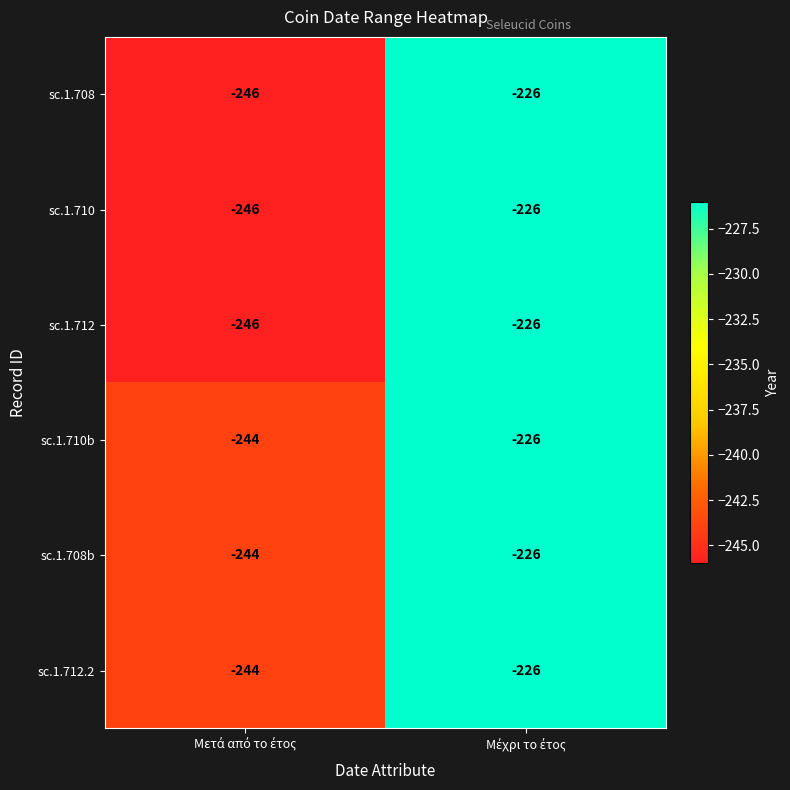

What is the maximum value for sc.1.710b?

-226